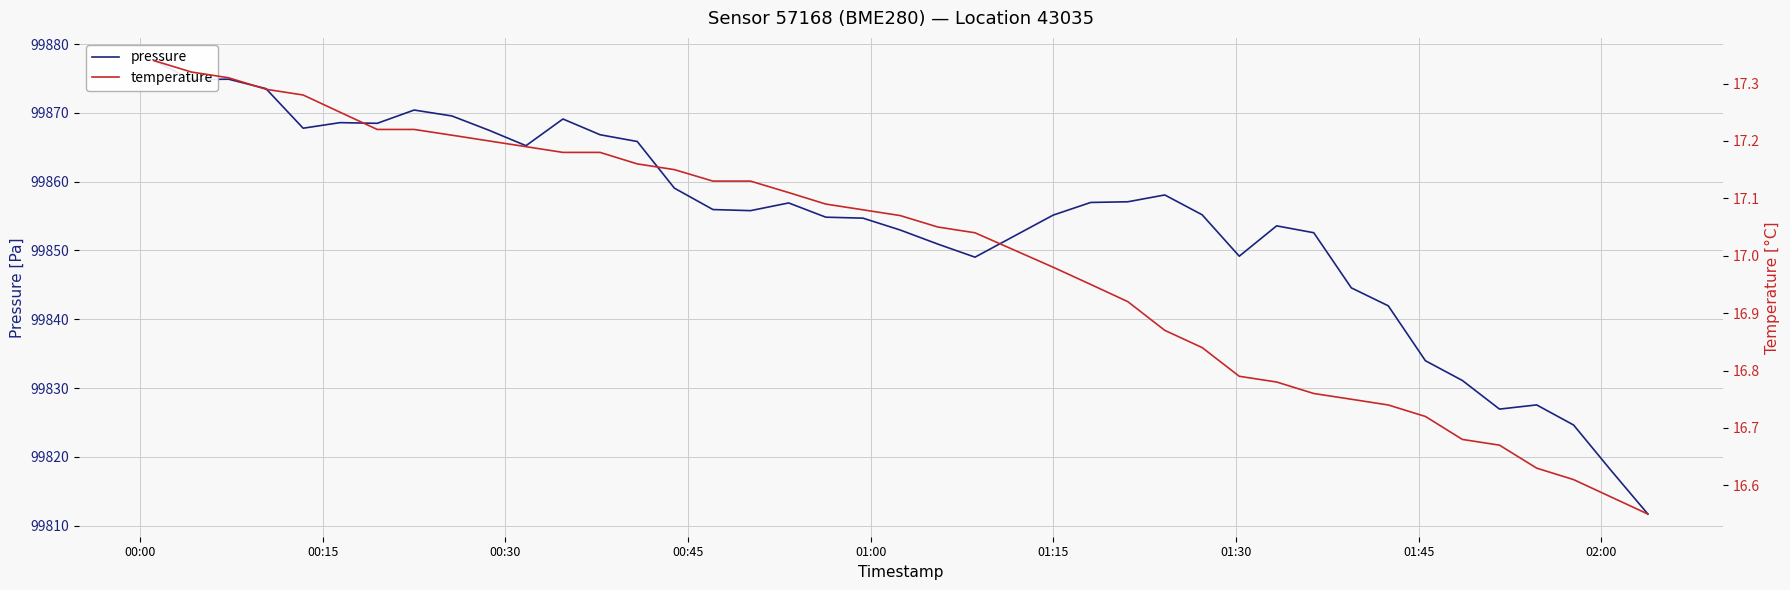

At which category is the sum across all series the highest?

00:00